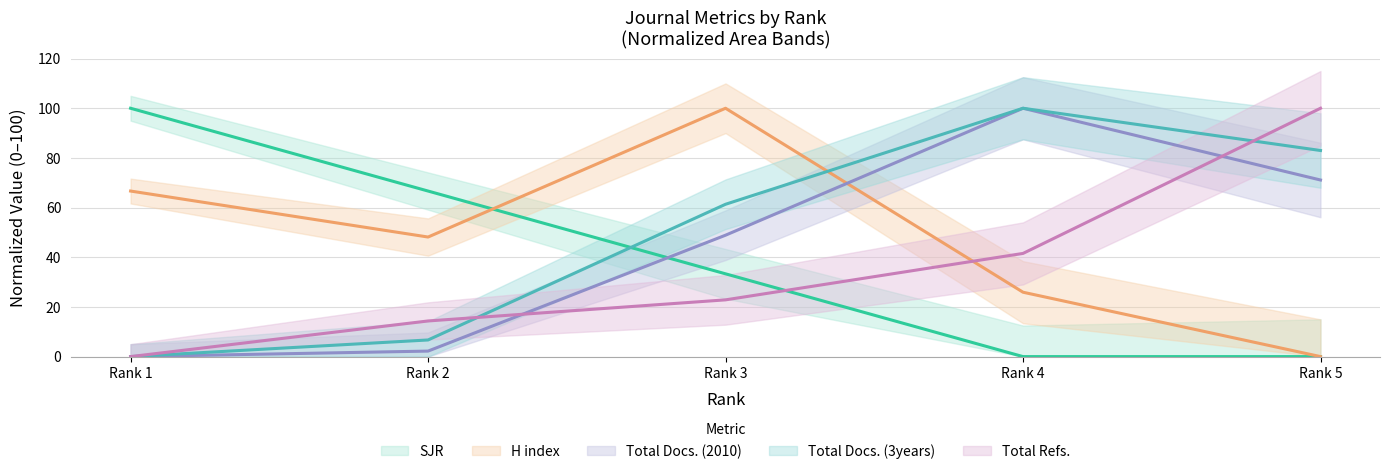

What is the average value of the Total Docs. (3years) series?

50.2